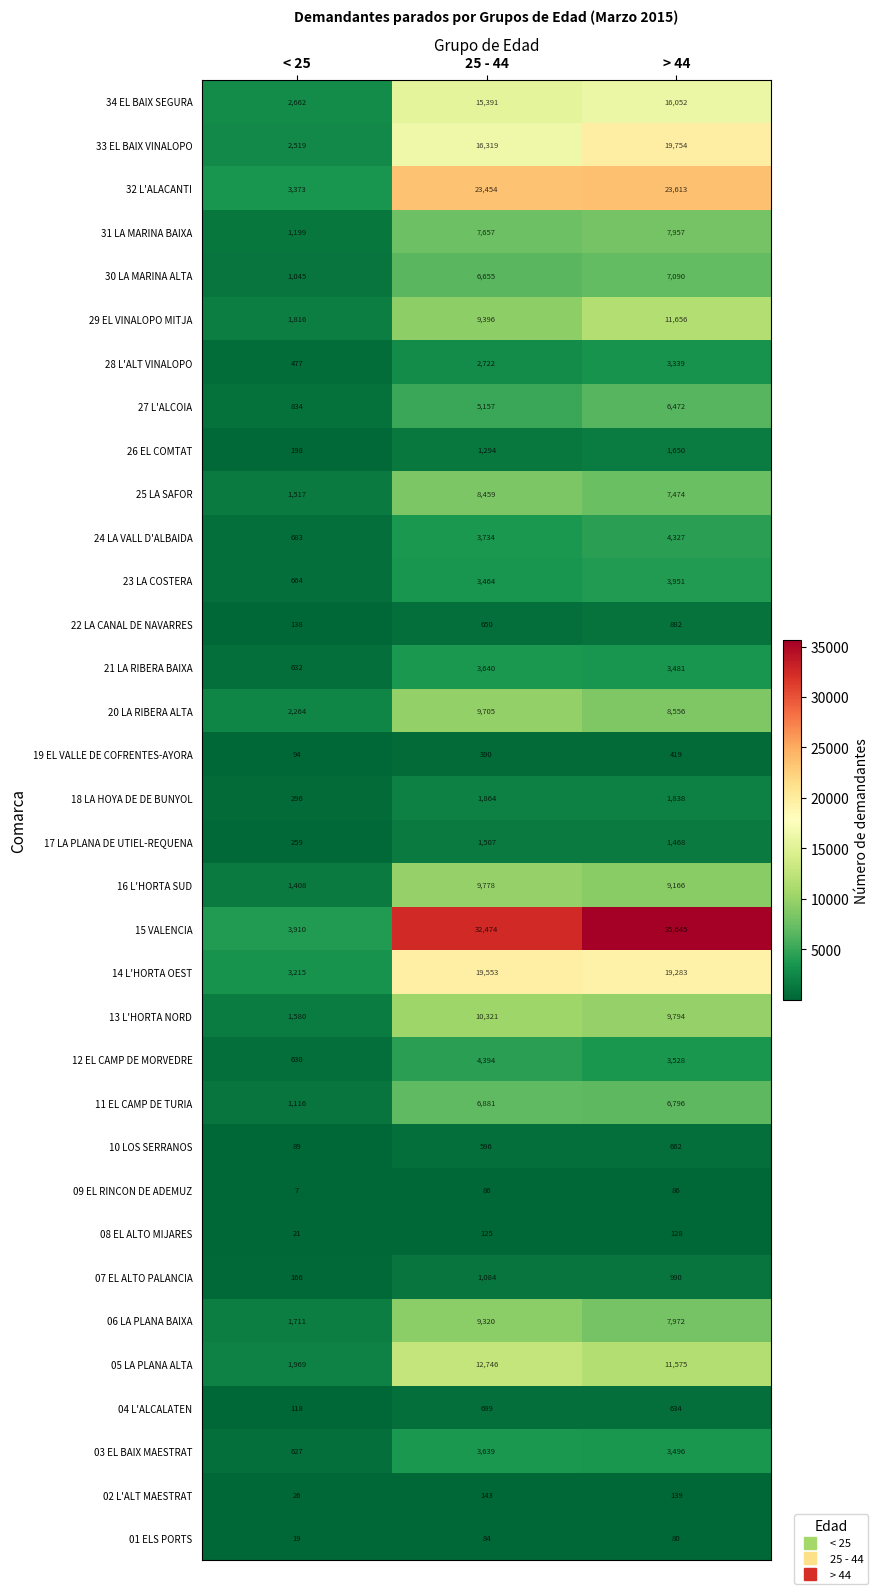

At which label is 12 EL CAMP DE MORVEDRE closest to 2512?

> 44